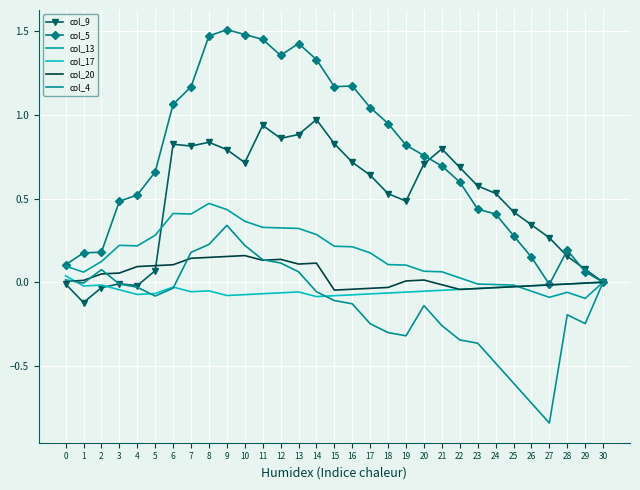

What is the difference between the highest and lowest values at 8?

1.5